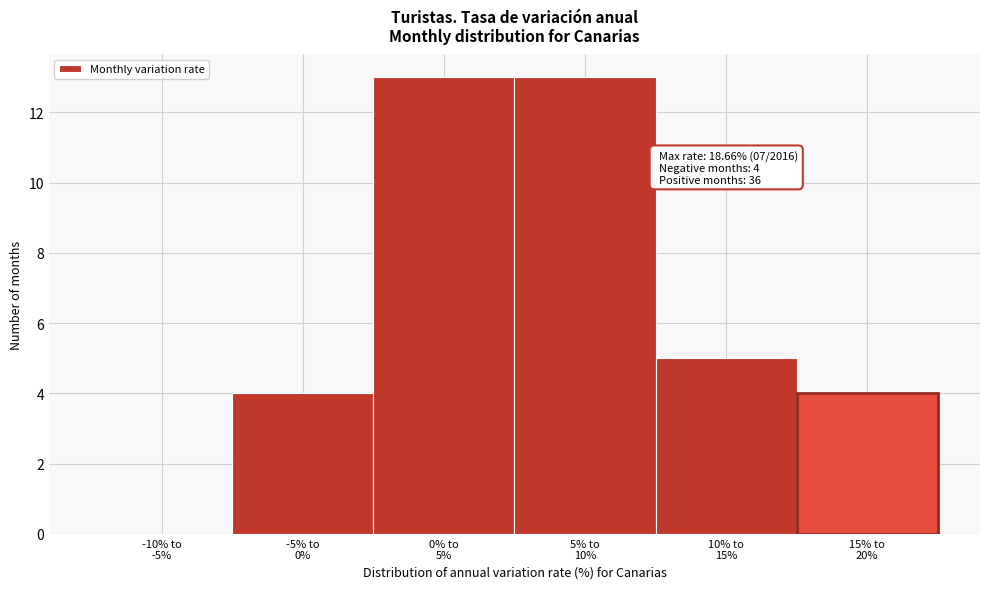

What is the greatest value displayed?

13